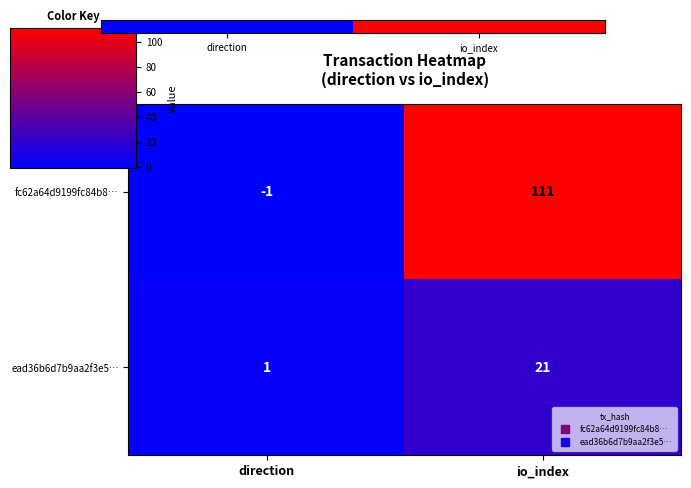

What is the sum of the ead36b6d7b9aa2f3e5… values at io_index and direction?

22